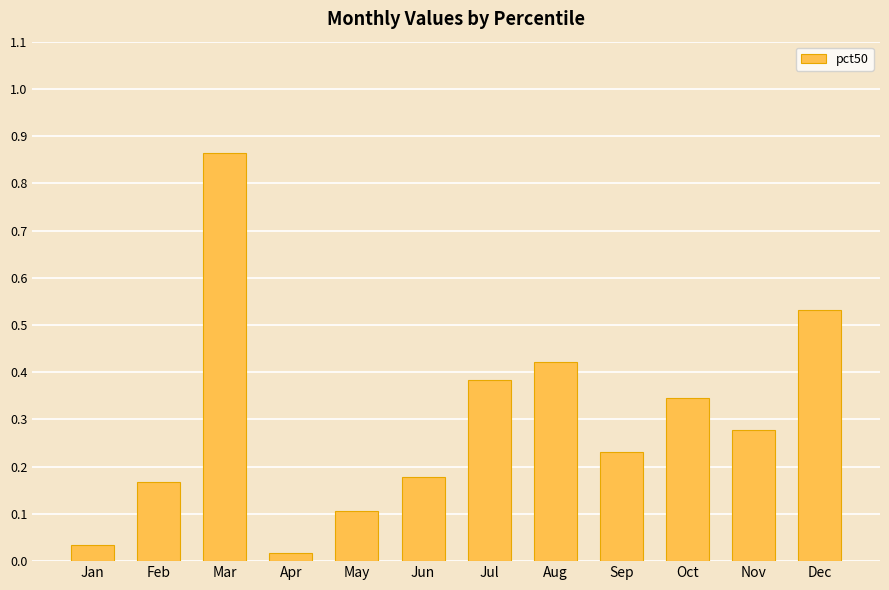

Where is the data nearest to the value 0?

Apr